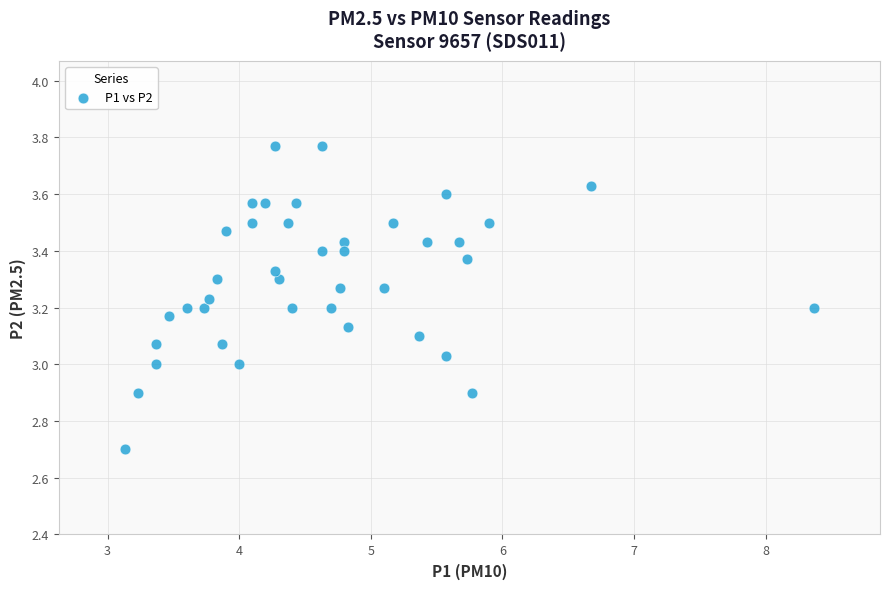

What is the range of Y values (max minus min)?

1.1